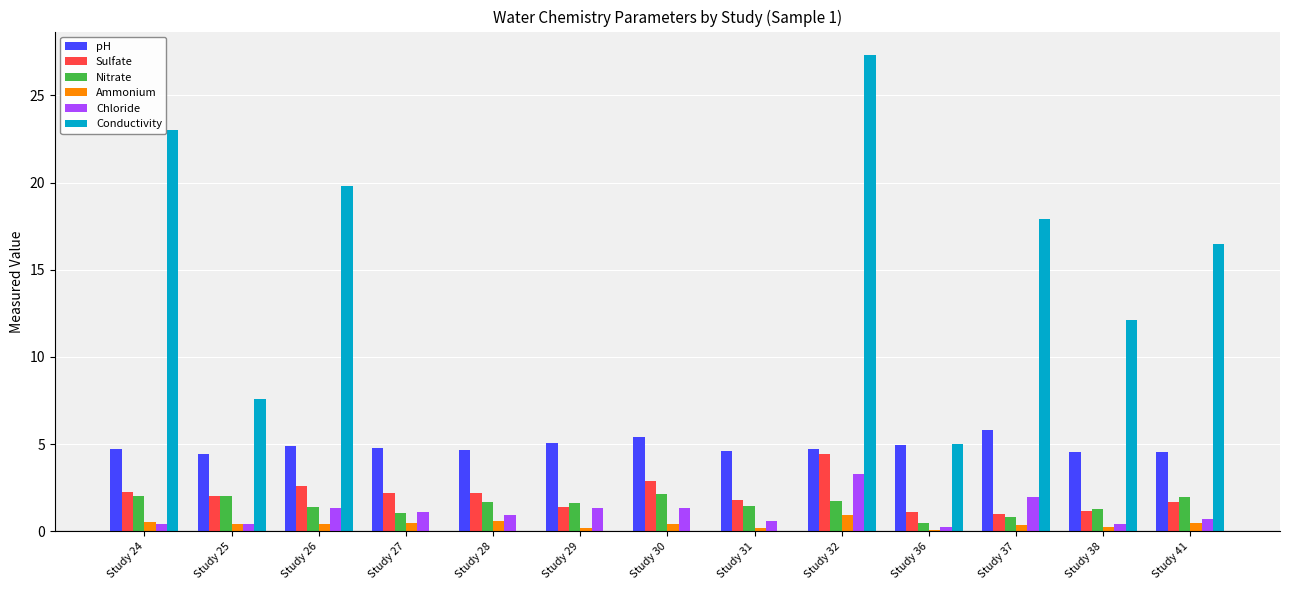

How many groups of bars are there?

13